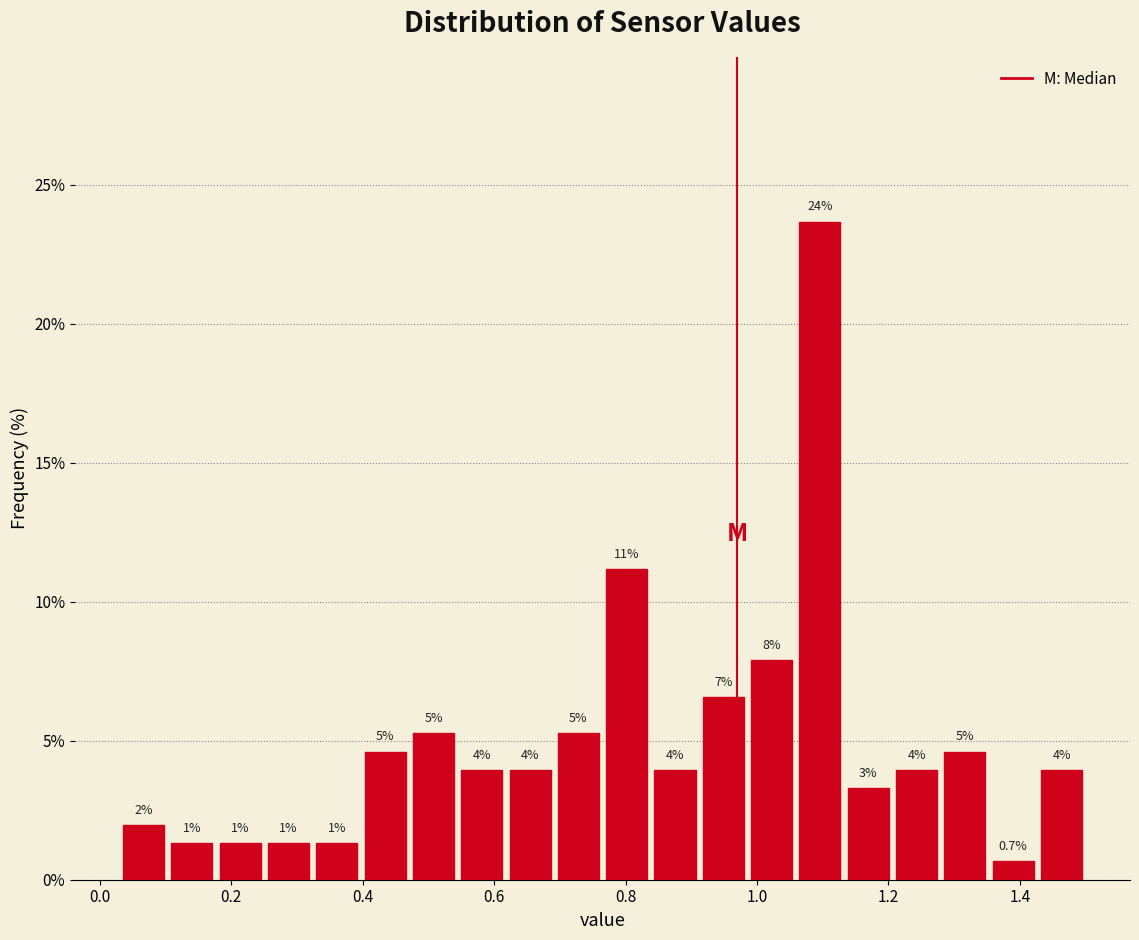

Around what value on the x-axis is the tallest bar? Give the approximate position of its centre, as read against the axis.

1.10